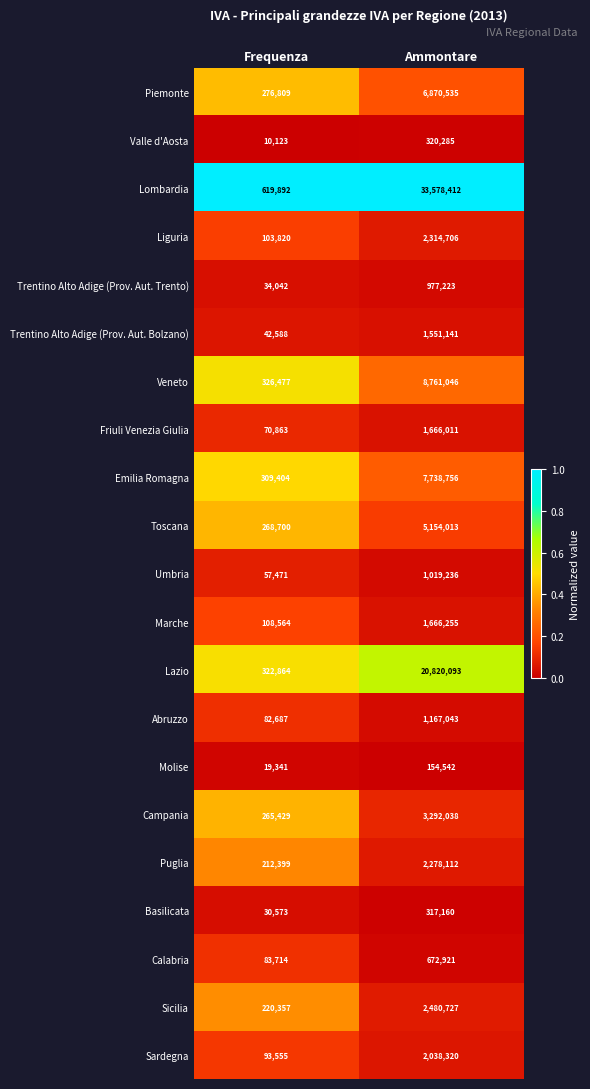

Is it true that Piemonte equals 476787 at Frequenza?

False